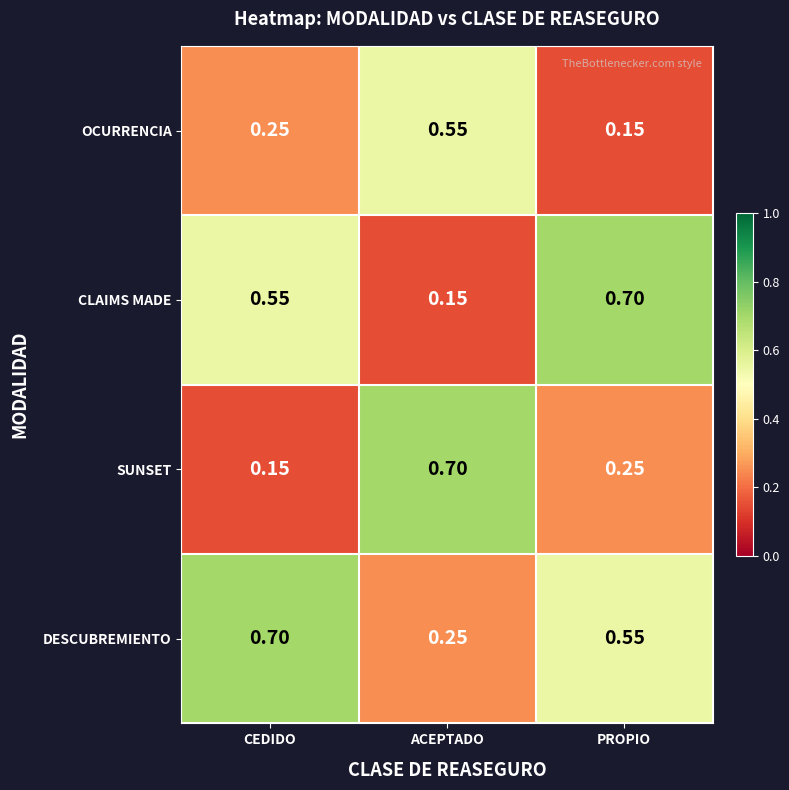

Is the value of DESCUBREMIENTO at PROPIO greater than the value of CLAIMS MADE at ACEPTADO?

Yes